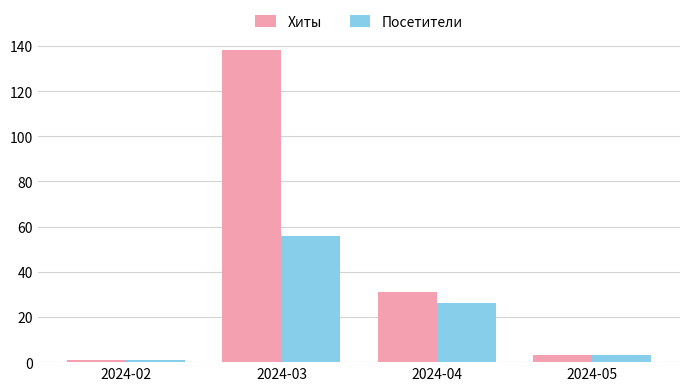

Rank the series by their average value, from lowest to highest.

Посетители, Хиты